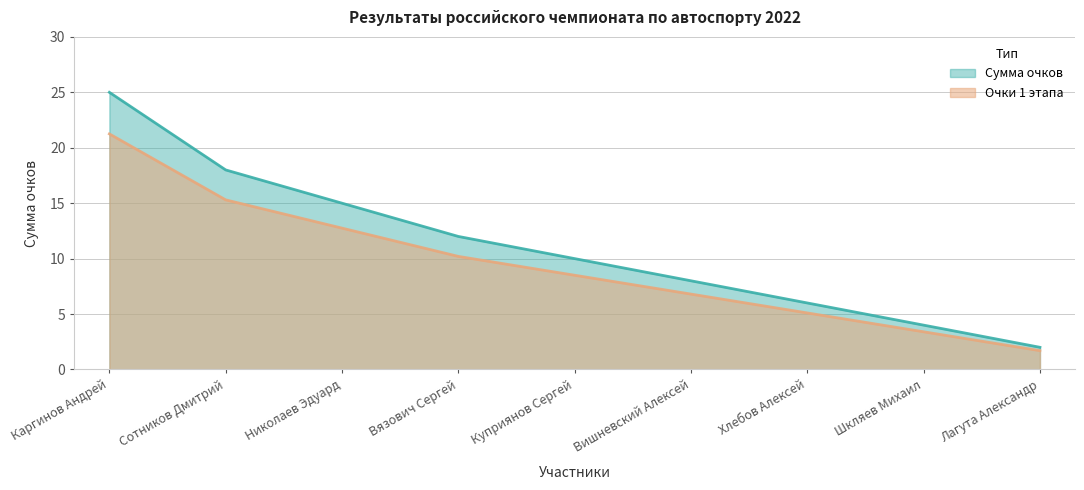

What is the value of the Очки этап 1 point at the 3rd from the left?

12.8